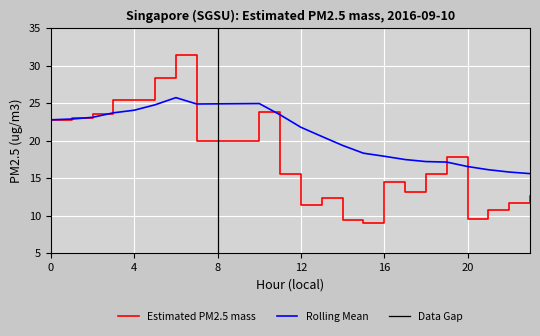

Which label corresponds to the largest value in the chart?

6